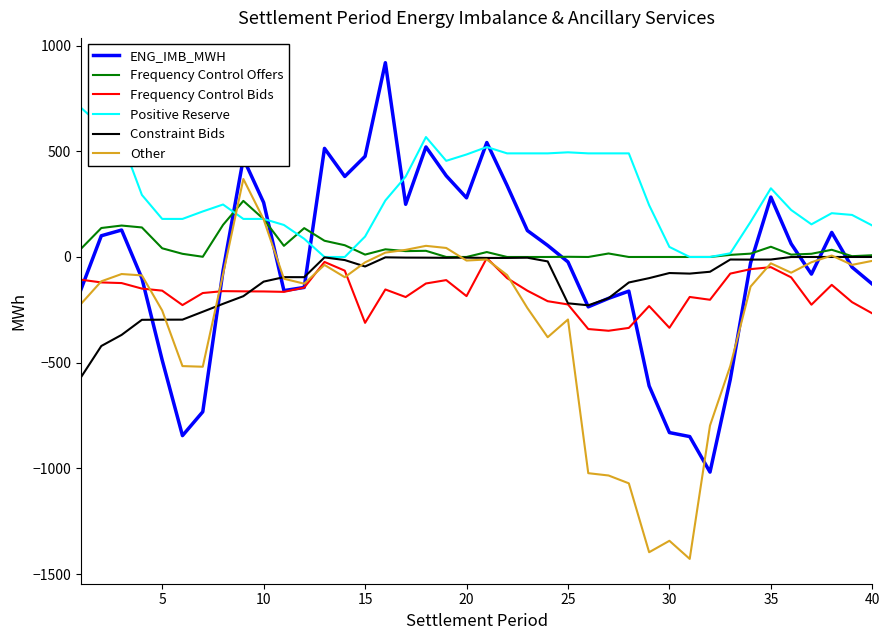

What is the difference between the second highest and second lowest values in the Frequency Control Bids series?

317.2